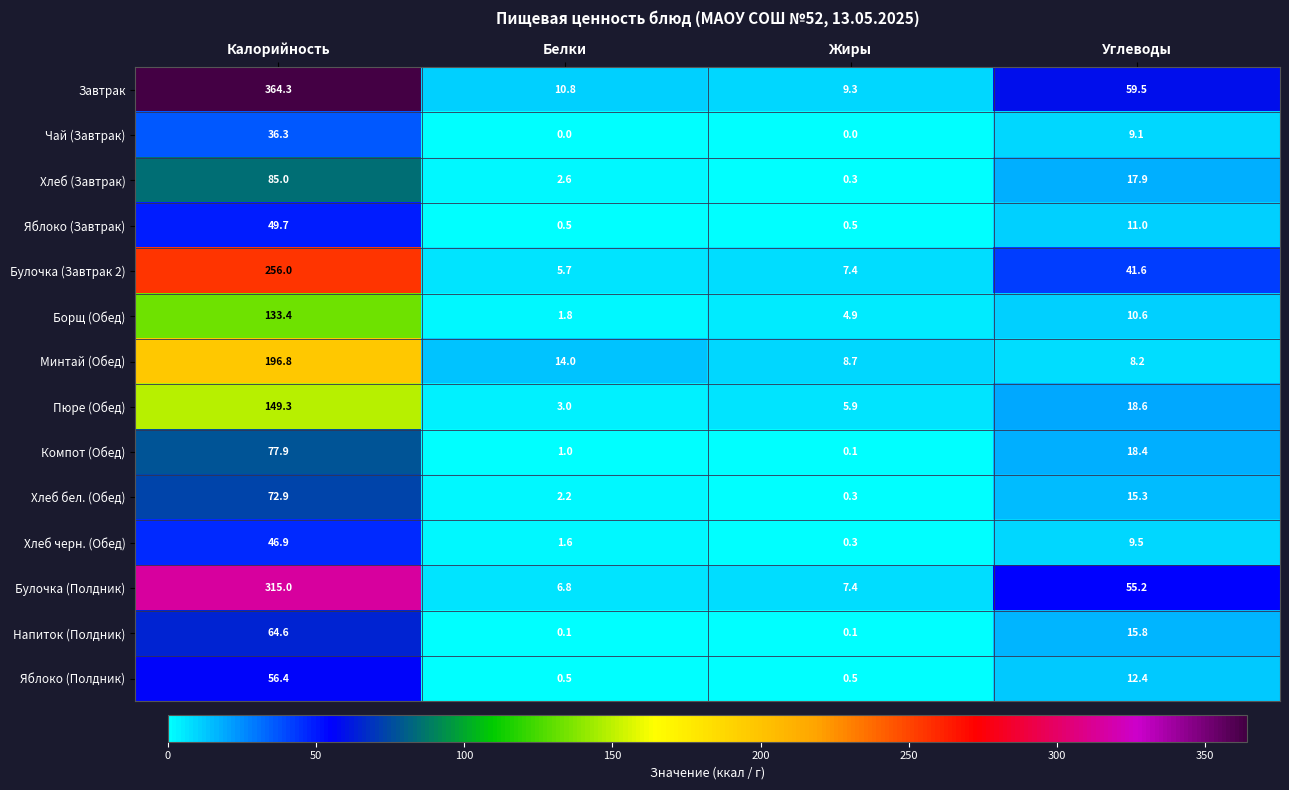

List the labels in order of Завтрак value, smallest first.

Жиры, Белки, Углеводы, Калорийность